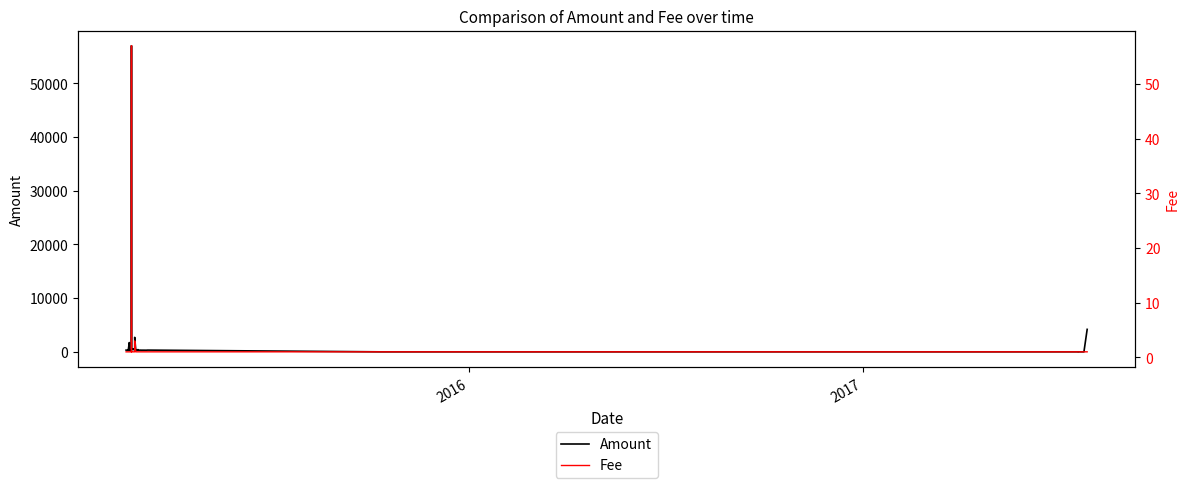

Rank the series by their maximum value, from lowest to highest.

Fee, Amount